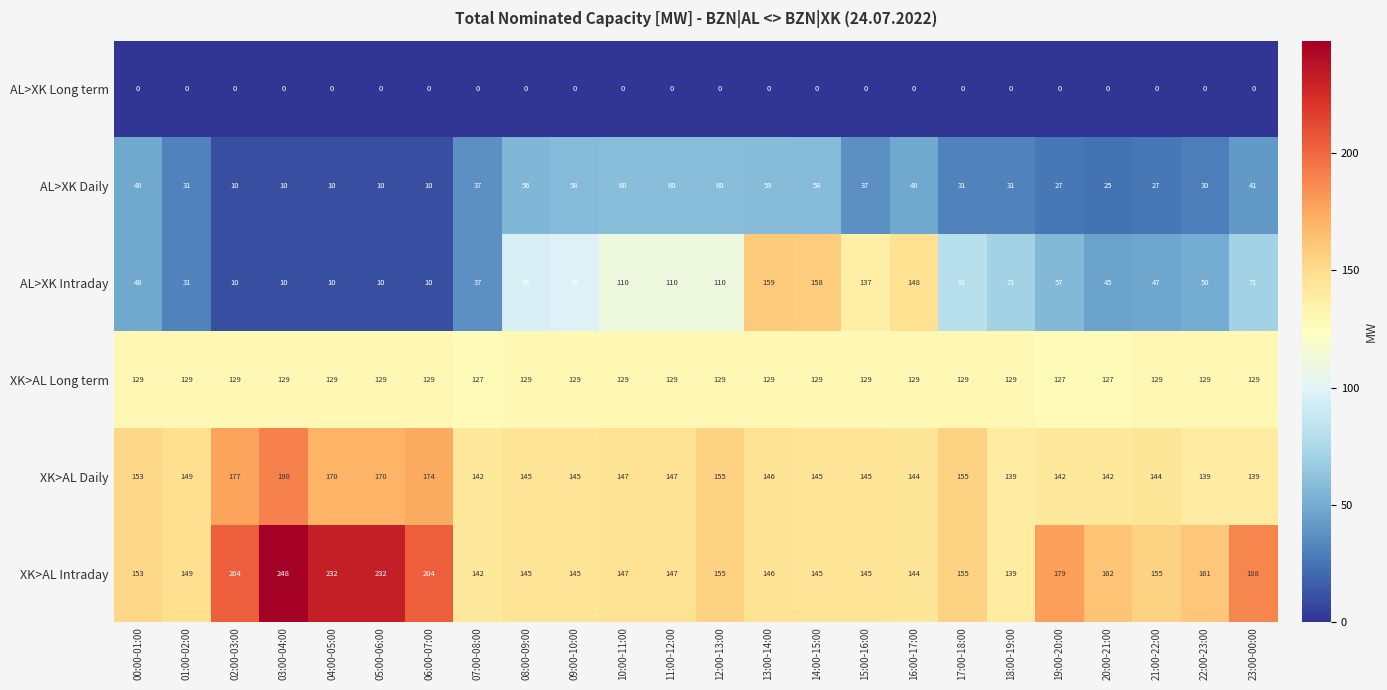

True or false: AL>XK Long term has a value of 0 at 18:00-19:00.

True